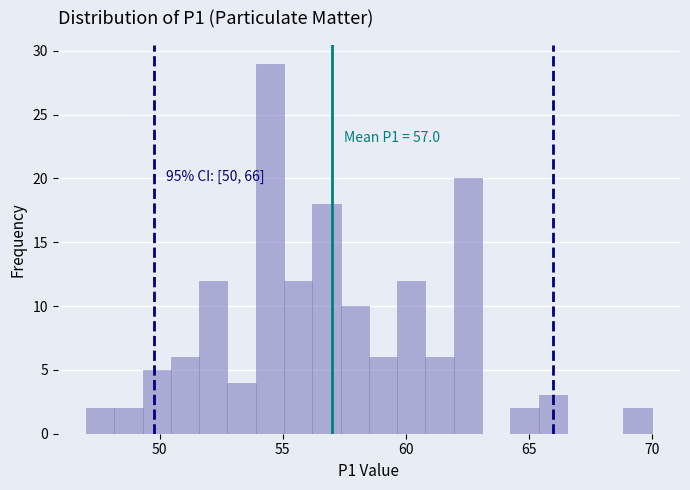

Read against the x-axis, roughly where is the centre of the tallest bar?

54.5